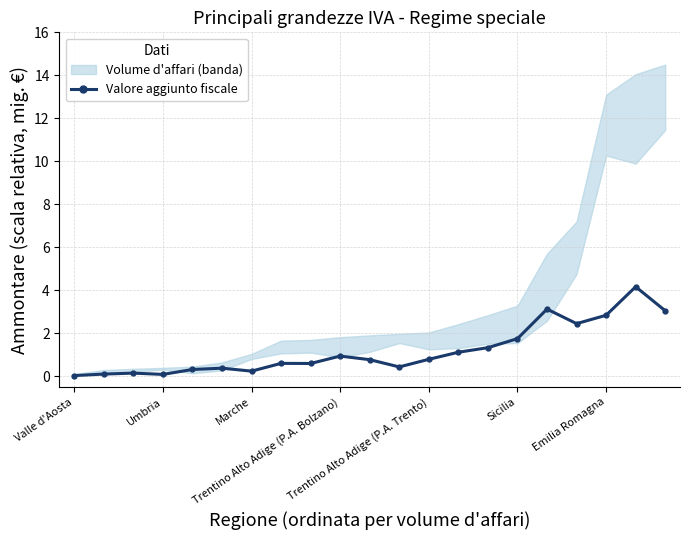

True or false: there are more than 1 points higher than both neighbors.

True